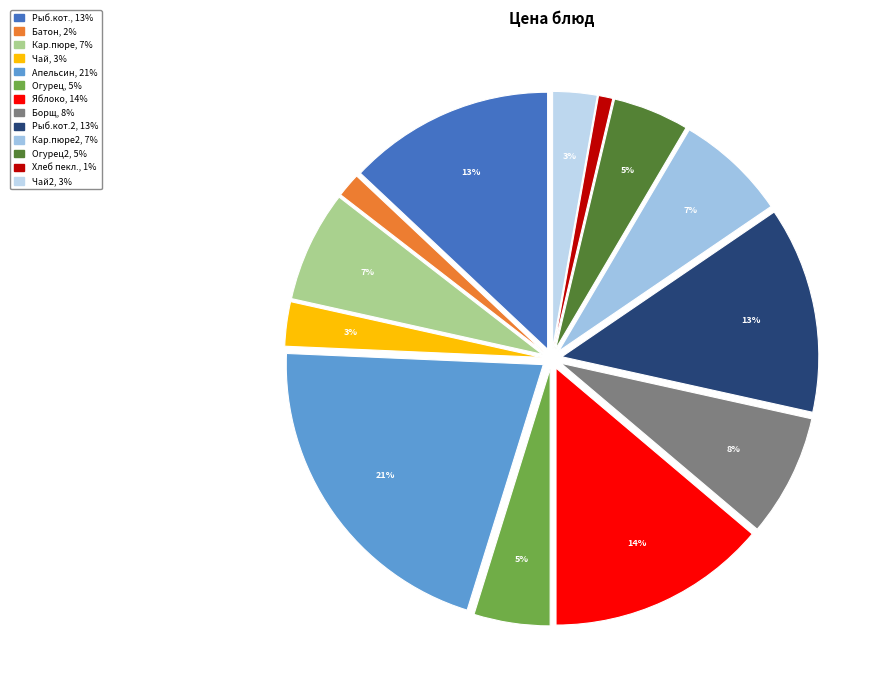

Which category has the smallest portion of the pie?

Хлеб пеклеванный